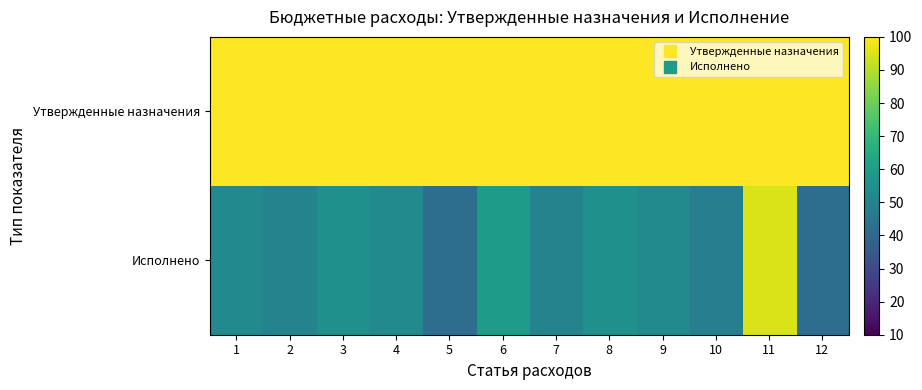

At how many categories does at least one series exceed 97?

12